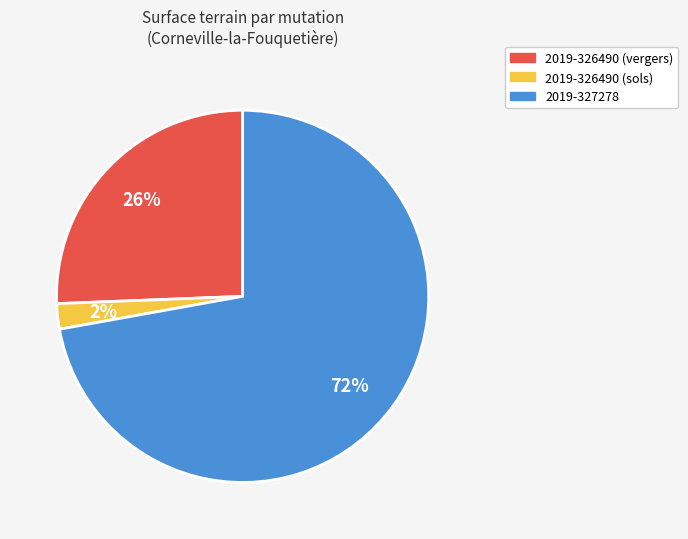

Count the number of slices in the pie.

3